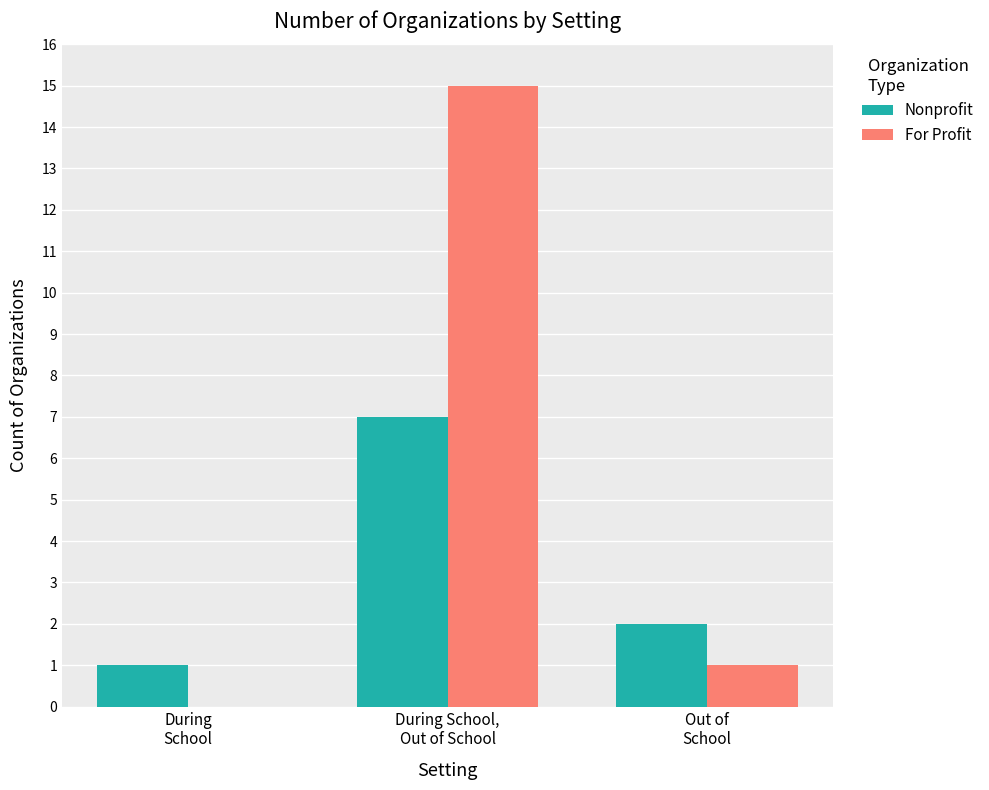

Reading right to left, extract all data points from this chart.

Nonprofit: Out of
School=2	During School,
Out of School=7	During
School=1
For Profit: Out of
School=1	During School,
Out of School=15	During
School=0